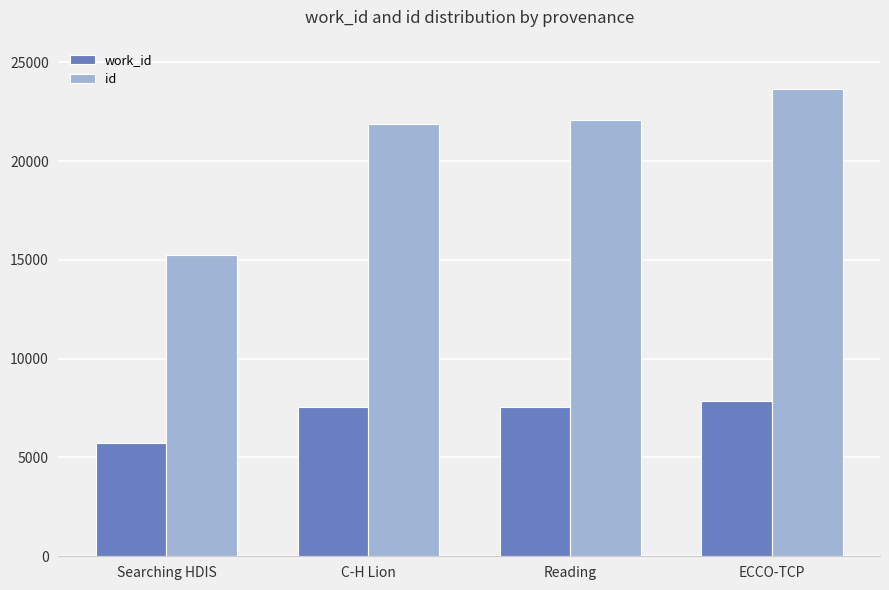

What is the value of the id bar at the 4th from the left?

23662